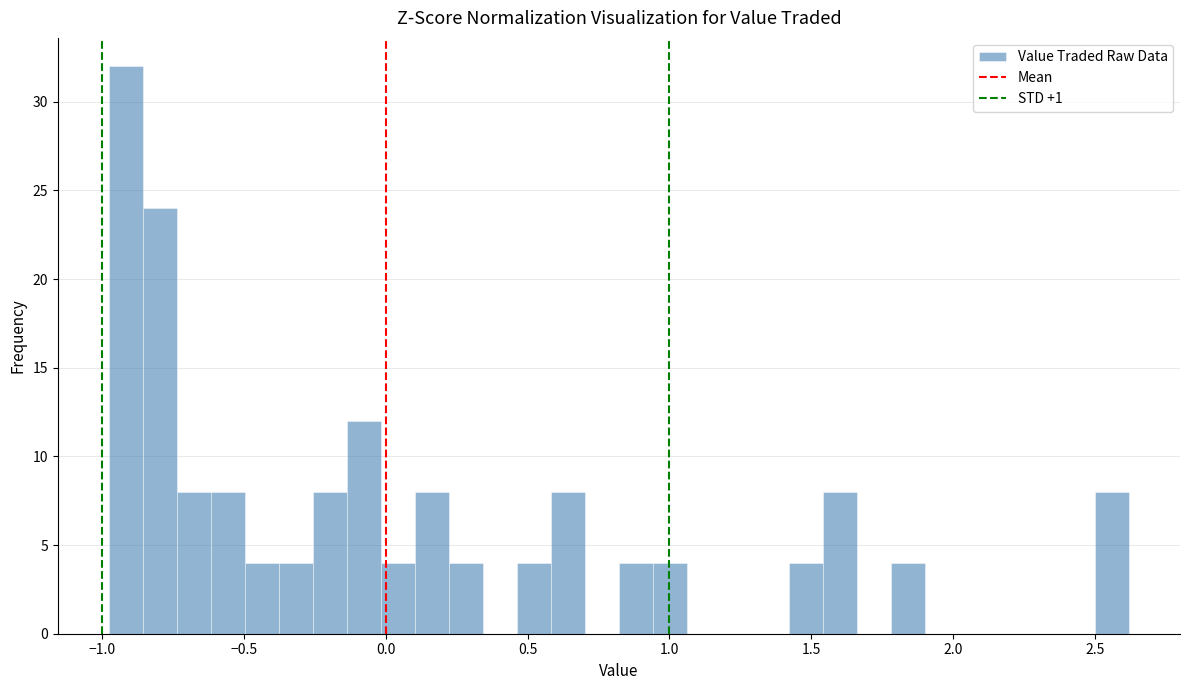

Read against the x-axis, roughly where is the centre of the tallest bar?

-0.90